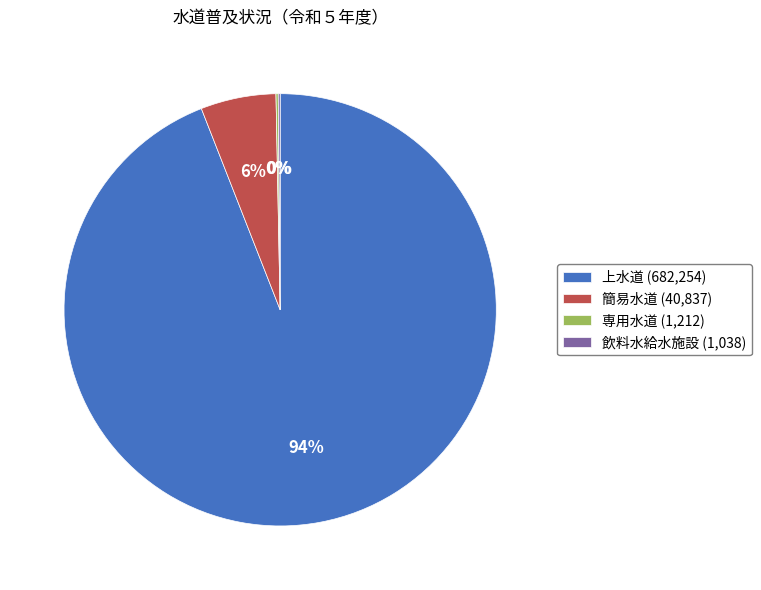

To the nearest percent, what is the combined percentage of 簡易水道 (40,837) and 上水道 (682,254)?

100%